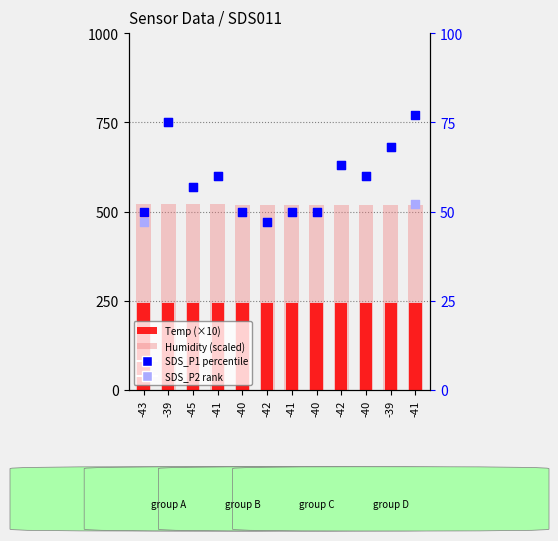

Which series contains the lowest Y value?

SDS_P1 (percentile)